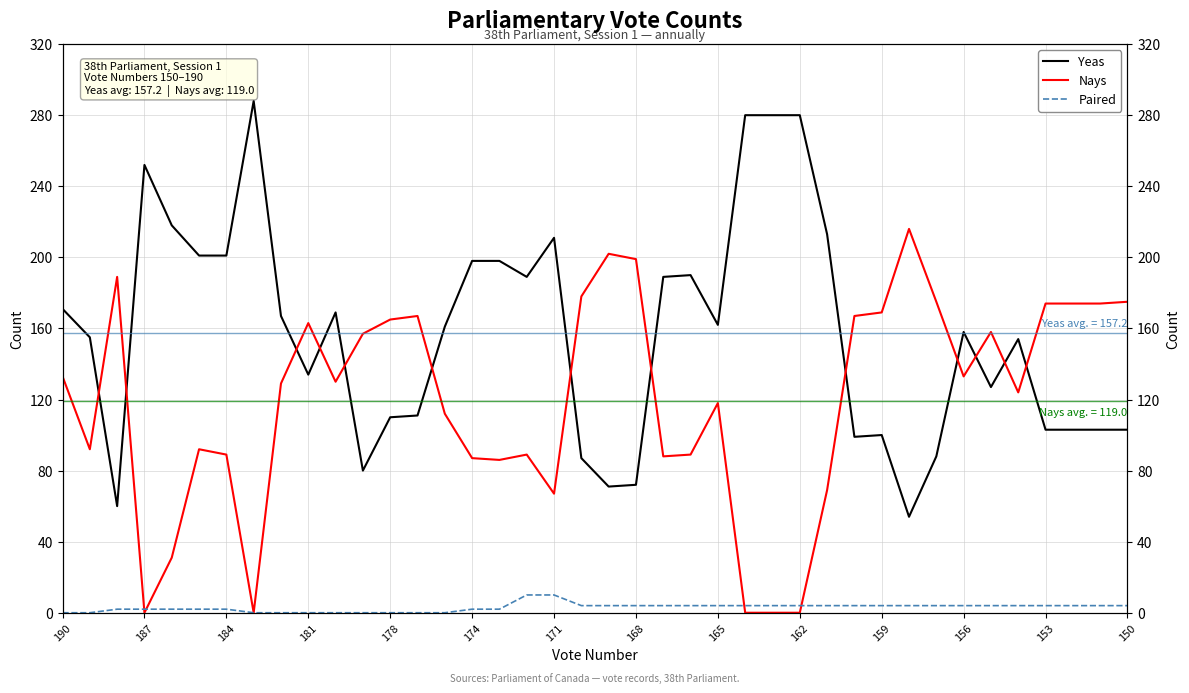

After their last crossing, which series has the higher values: Paired or Nays?

Nays